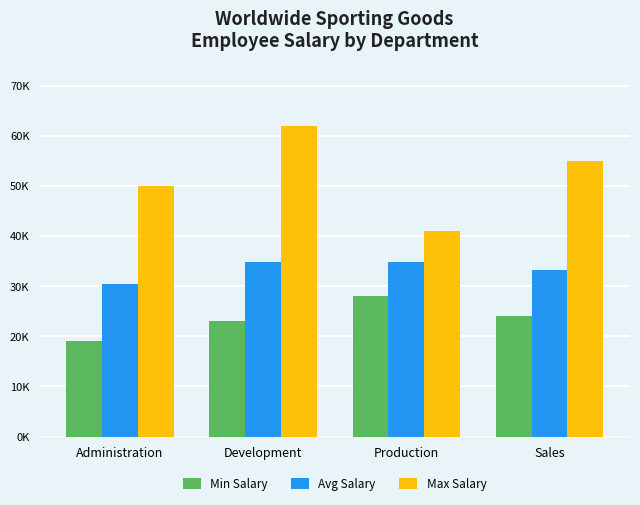

Which category has the highest value in the Min Salary series?

Production